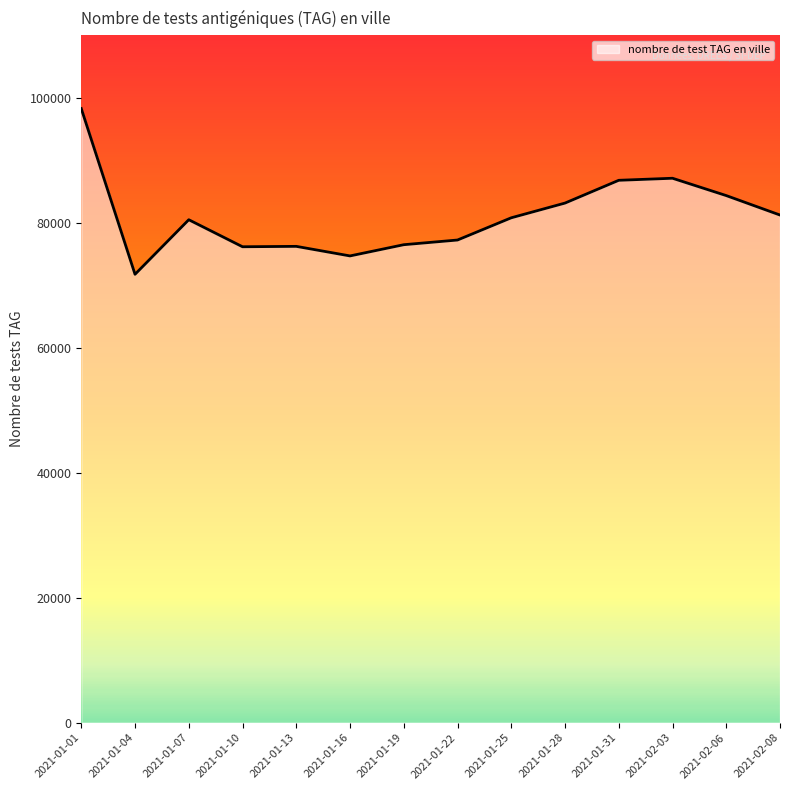

Where does the data first go above 80785?

2021-01-01